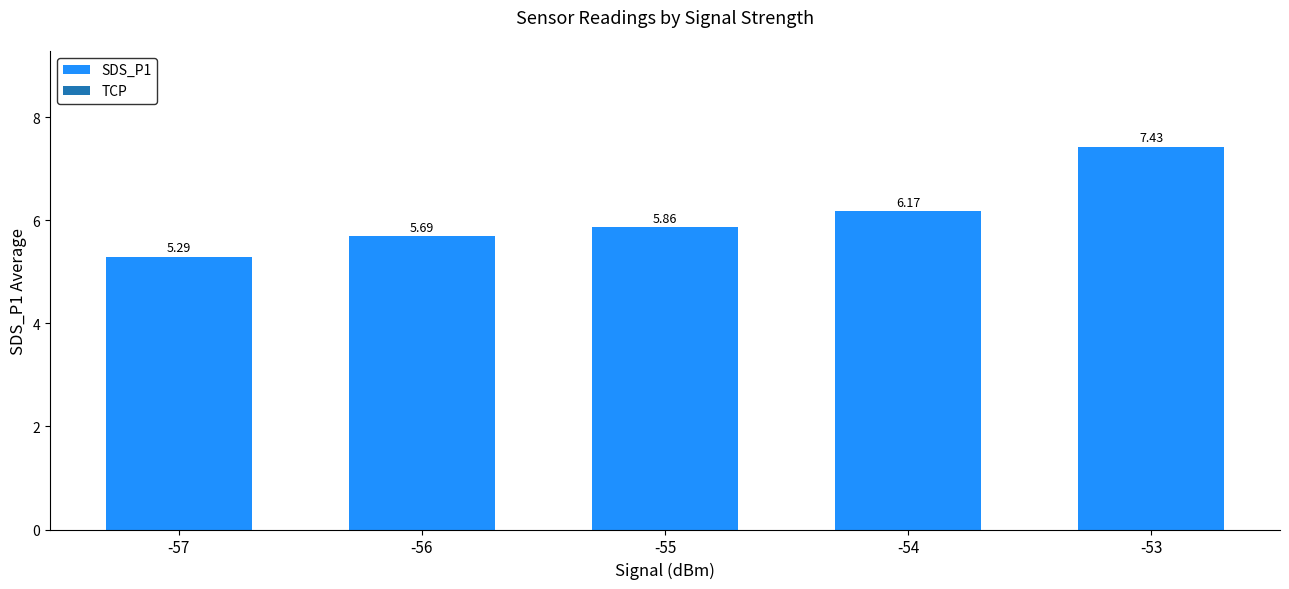

What is the sum of the values at -53 and -57?

12.7